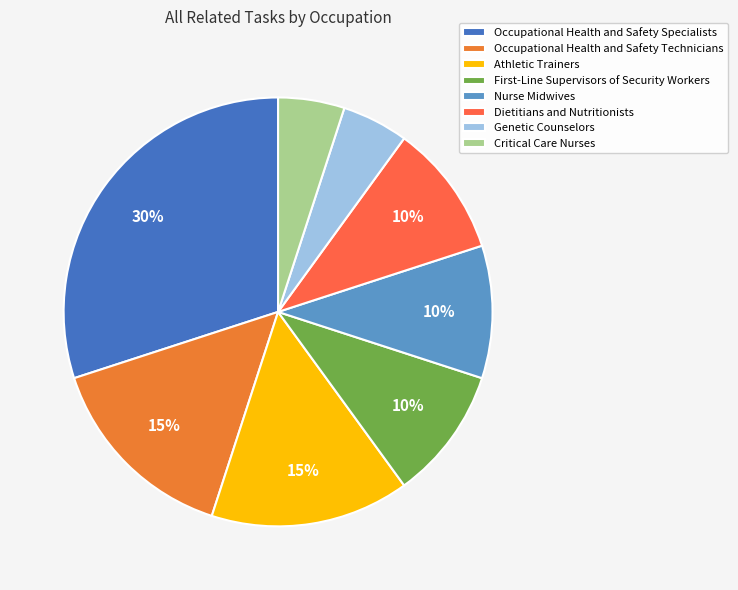

Which slice is the largest?

Occupational Health and Safety Specialists